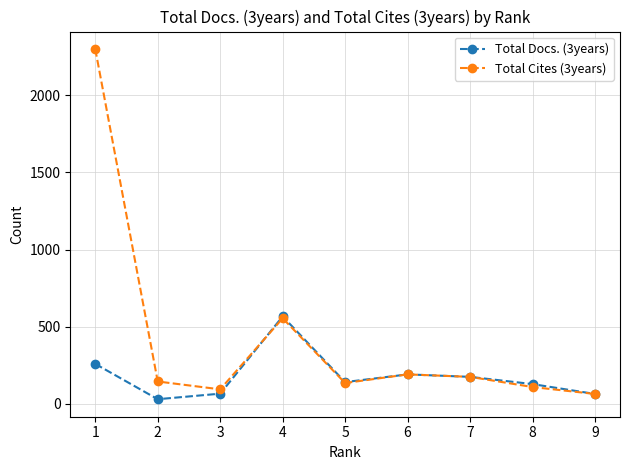

Which series has the largest range (max minus min)?

Total Cites (3years)